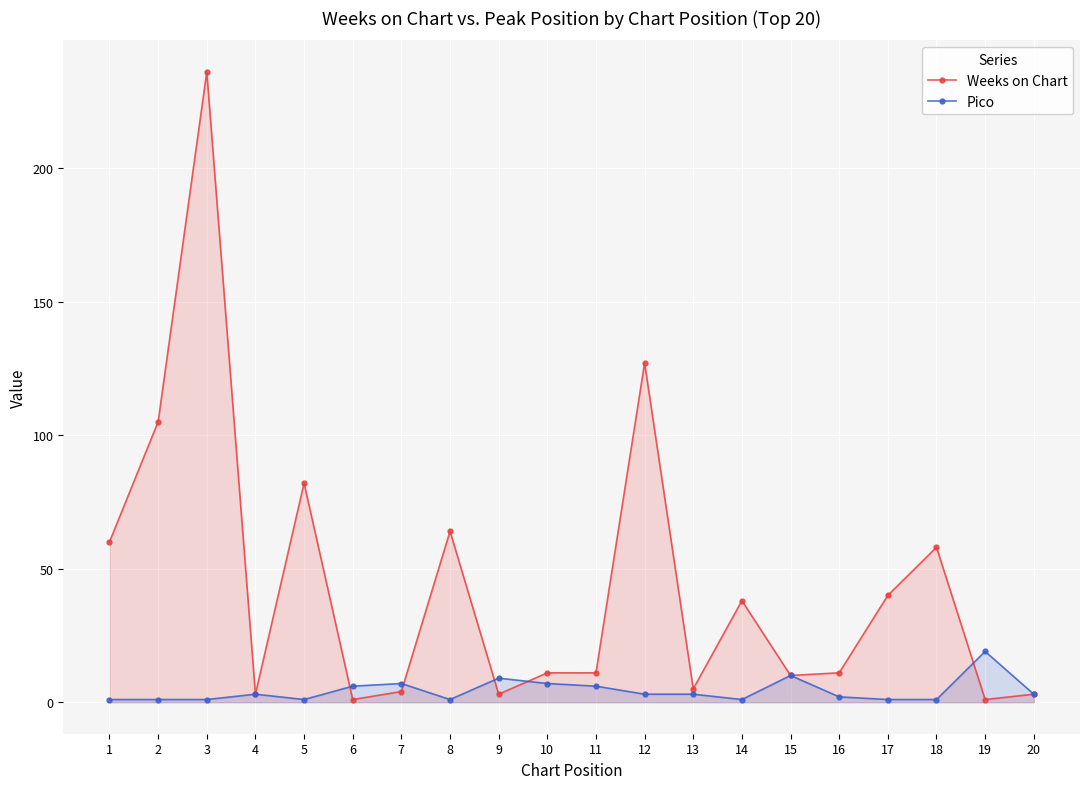

At which category is the sum across all series the highest?

3